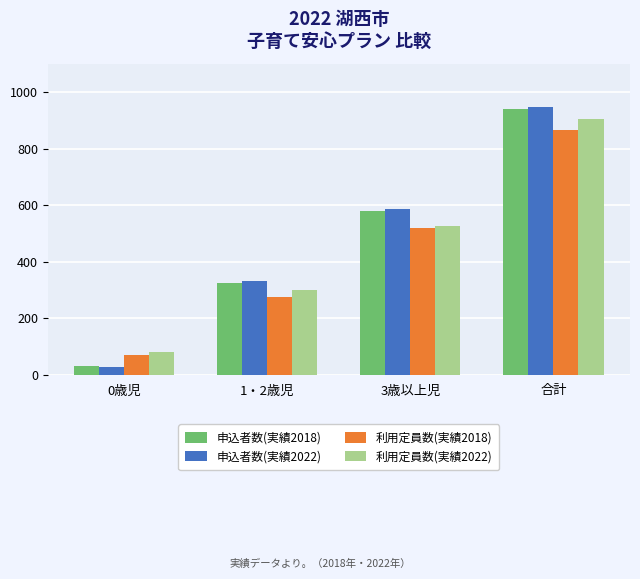

At which category does the chart reach its peak across all series?

合計